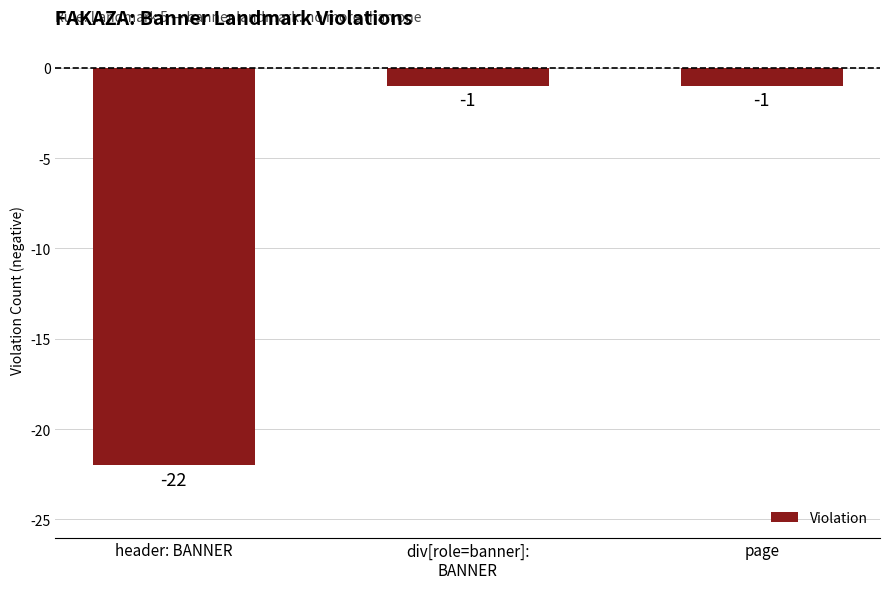

What is the change in value from header: BANNER to page?

+21